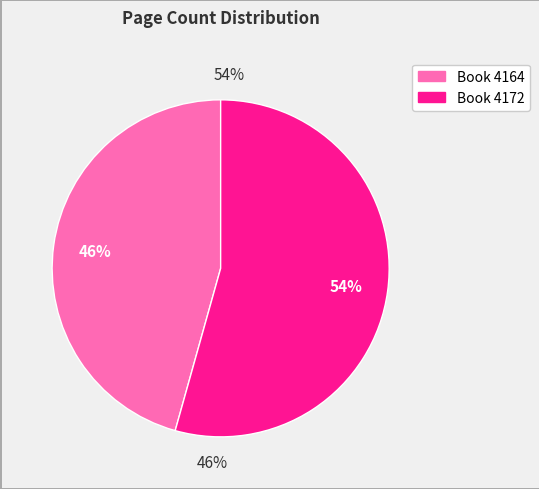

To the nearest percent, what portion does 4172 represent?

54%